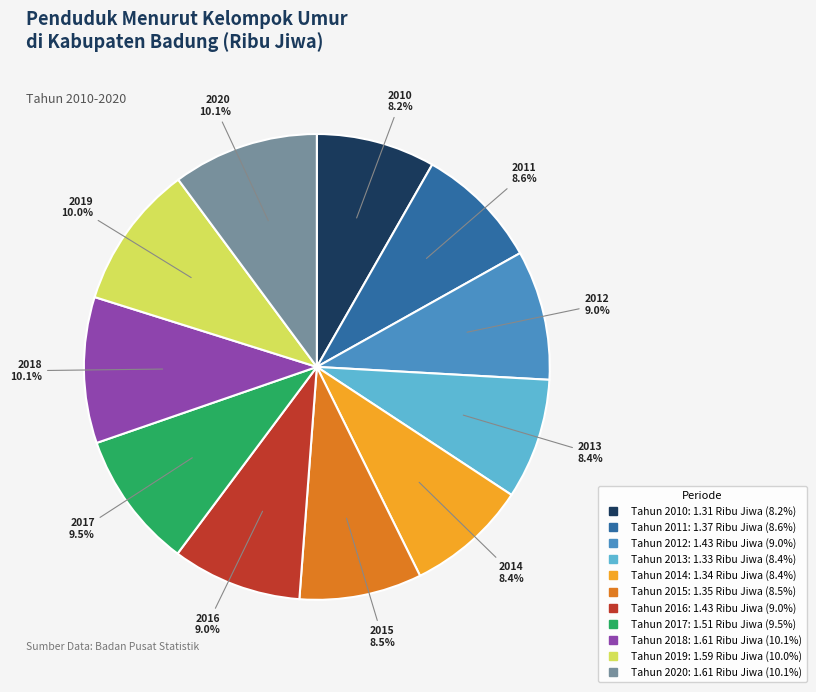

Is there any slice that represents more than half of the pie?

No